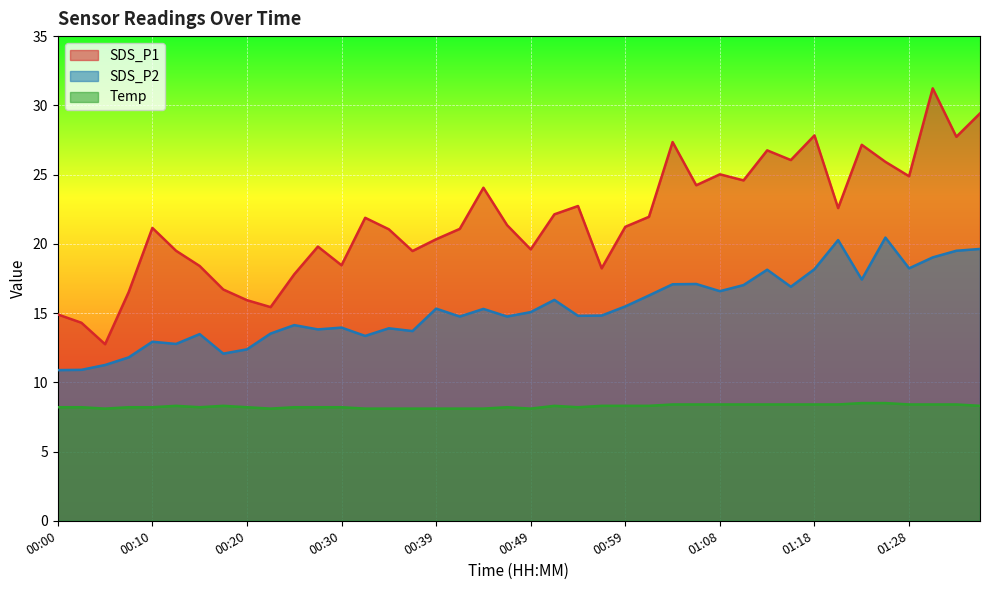

How many categories are shown in the chart?

40